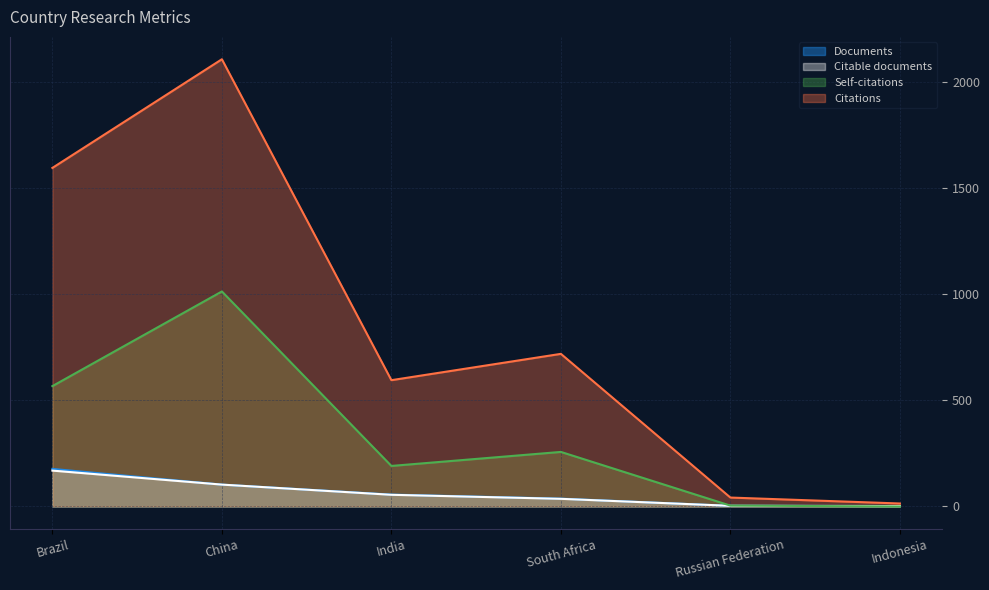

In Citations, how many points are lower than both neighbors (excluding endpoints)?

1